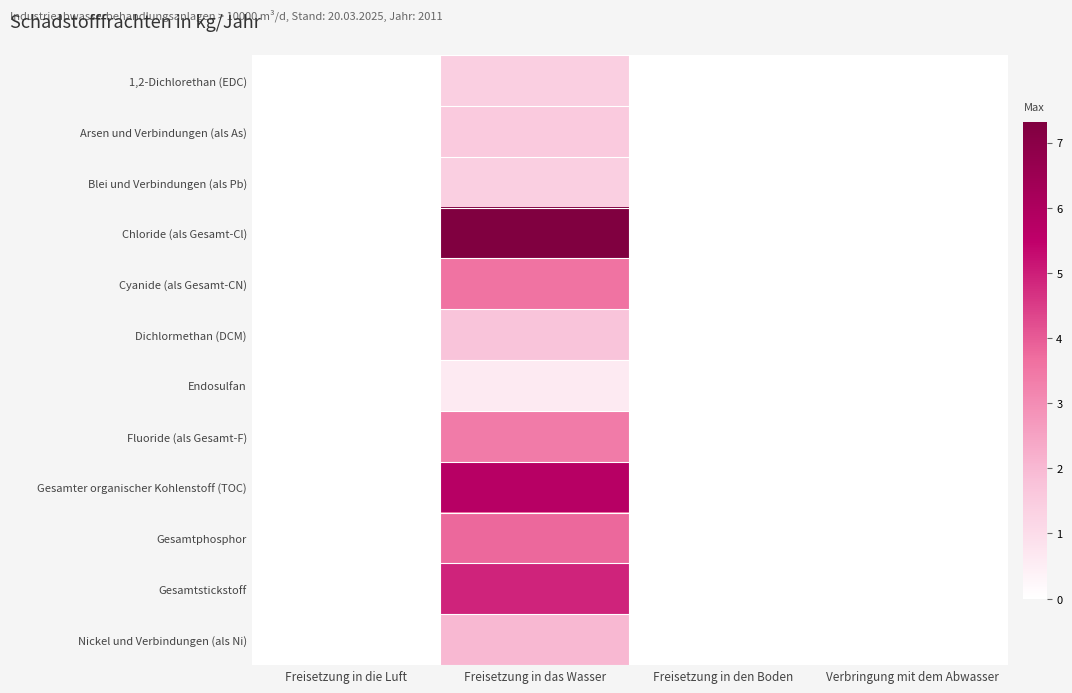

Which series has the largest total across all categories?

Chloride (als Gesamt-Cl)